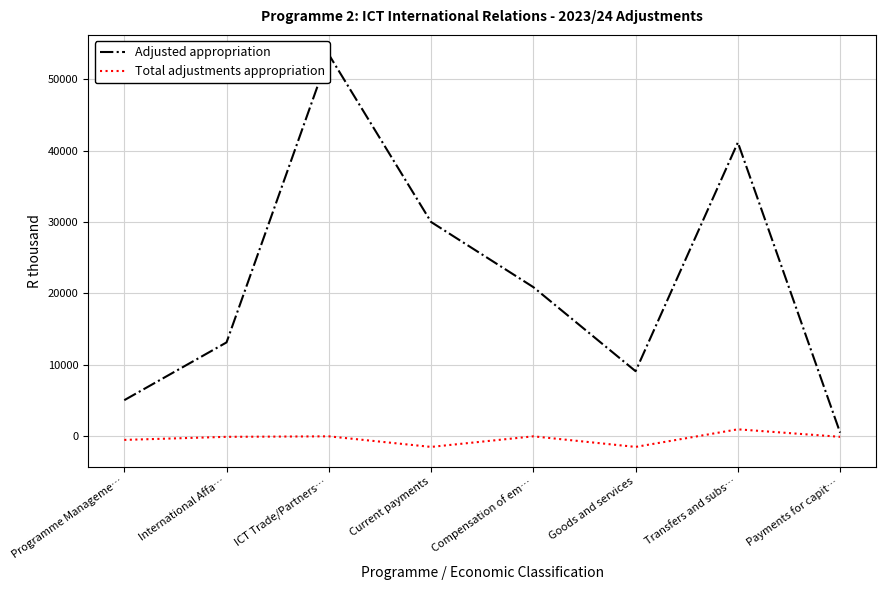

At which category does the chart reach its minimum across all series?

Current payments